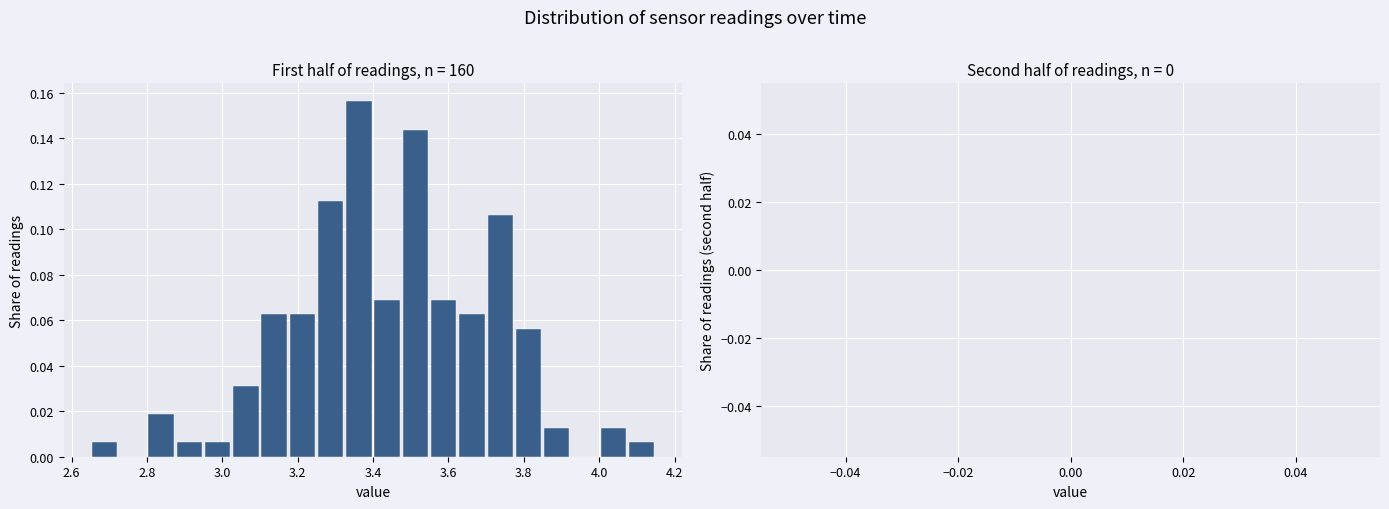

Around what value on the x-axis is the tallest bar? Give the approximate position of its centre, as read against the axis.

3.36